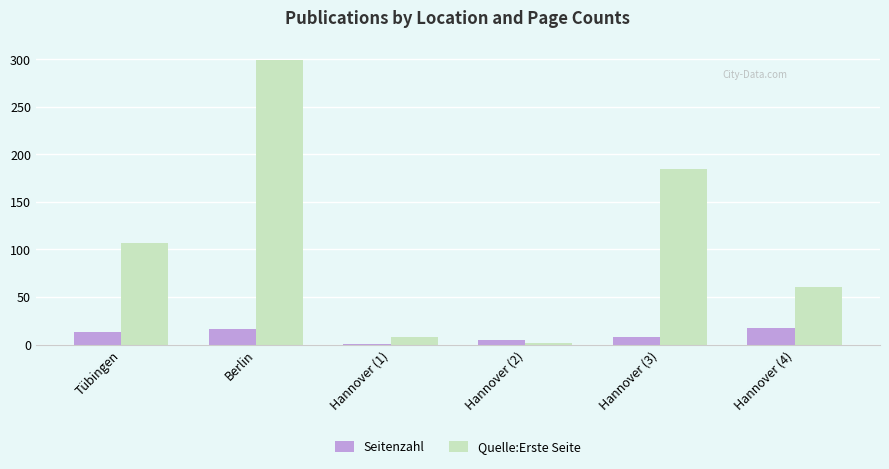

Which series changed the most between Tübingen and Hannover (2)?

Quelle:Erste Seite